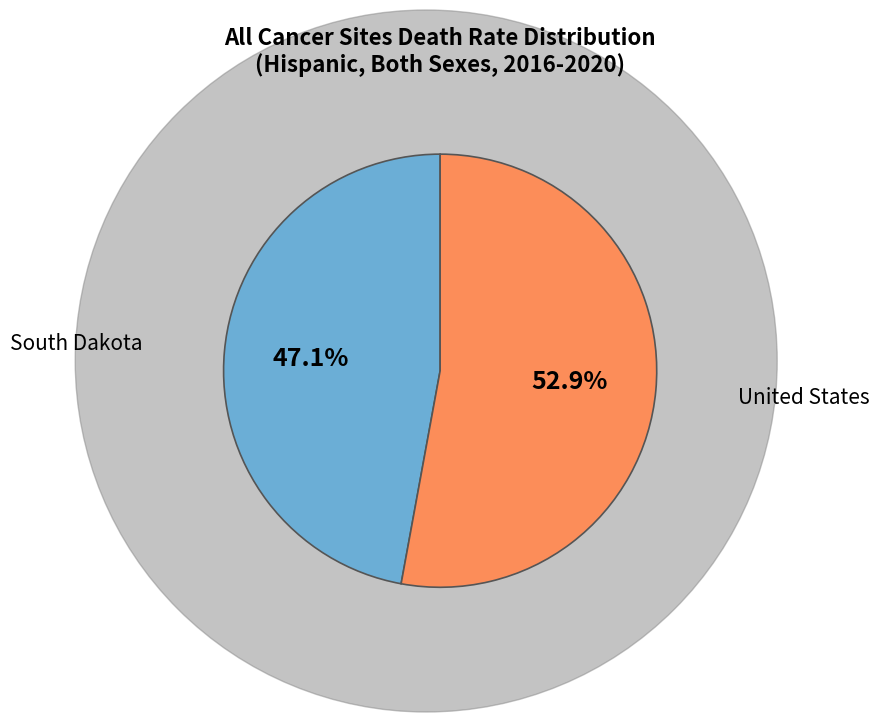

Which has a higher value, United States or South Dakota?

United States